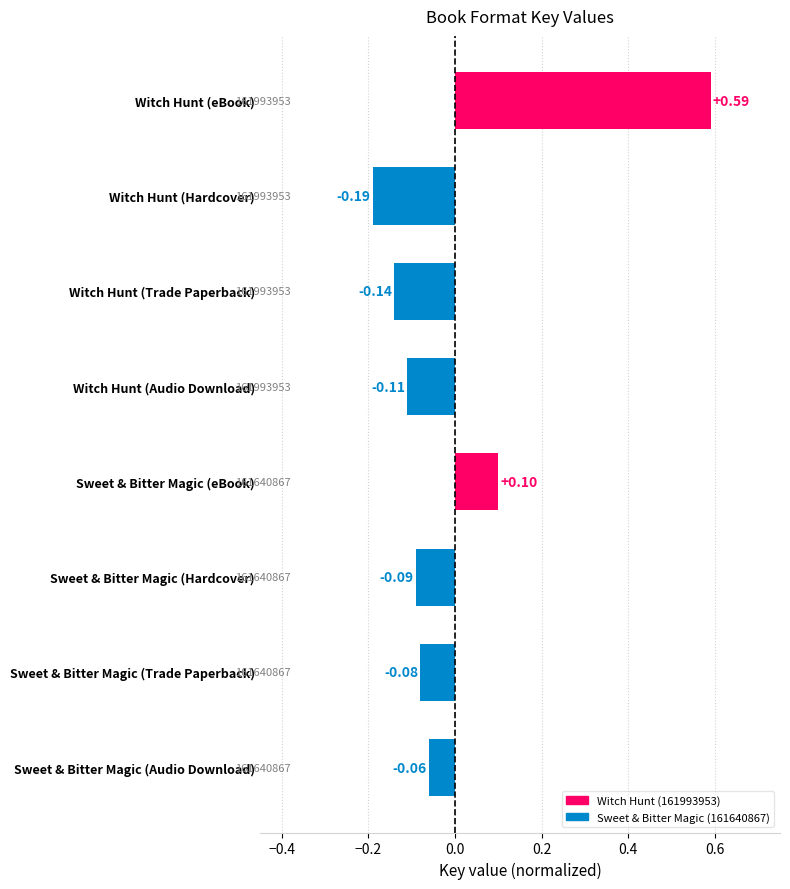

At which category does the chart reach its peak across all series?

Witch Hunt (eBook)